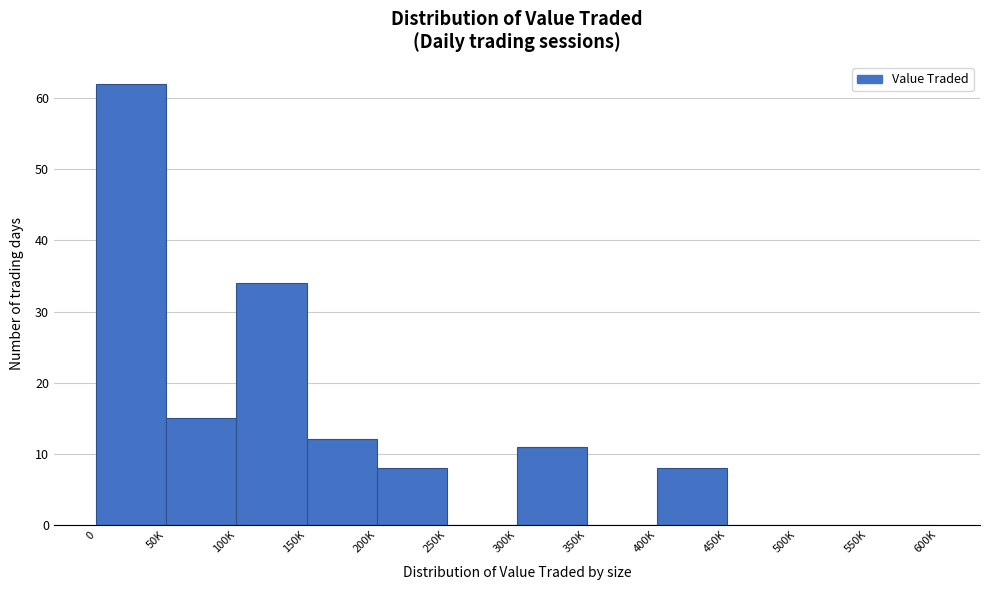

Reading right to left, list all the values displayed in this chart.

550K=0	500K=0	450K=0	400K=8	350K=0	300K=11	250K=0	200K=8	150K=12	100K=34	50K=15	0=62